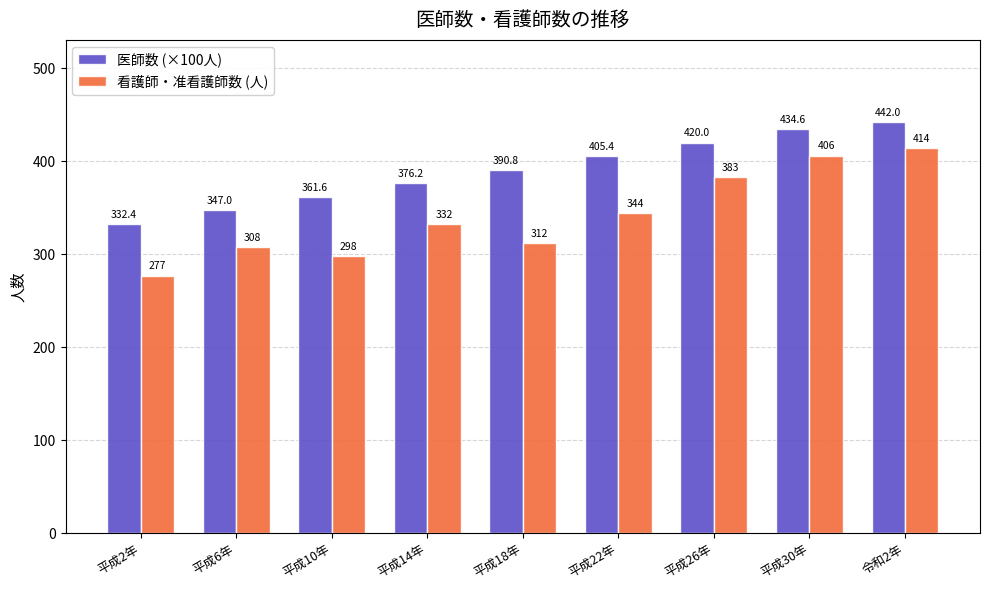

At which category does the chart reach its minimum across all series?

平成2年